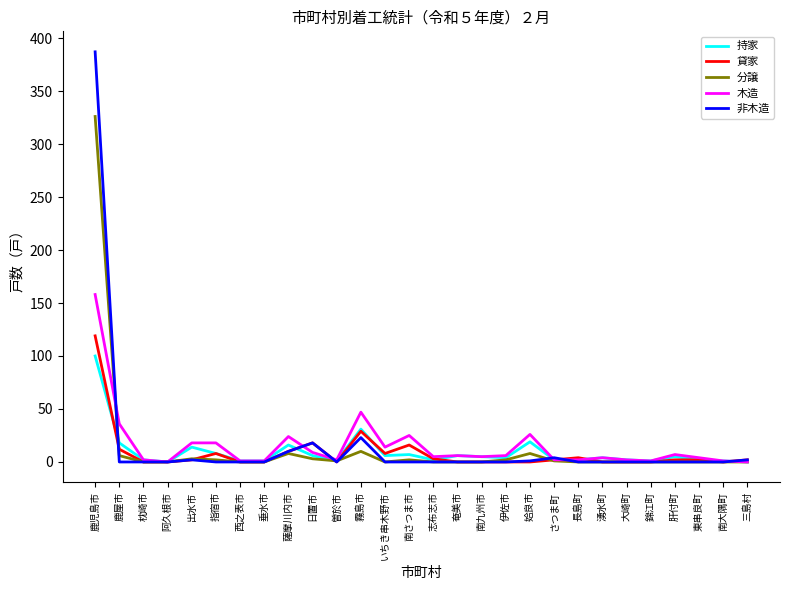

What value does the 貸家 series have at 日置市?

18